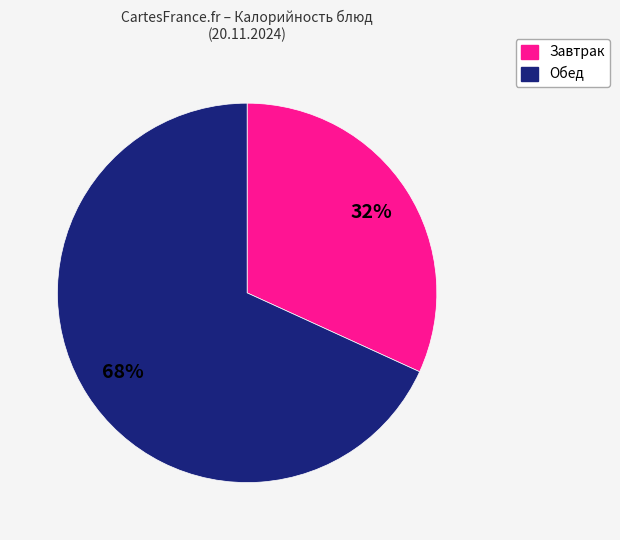

To the nearest percent, what is the average slice percentage?

50%